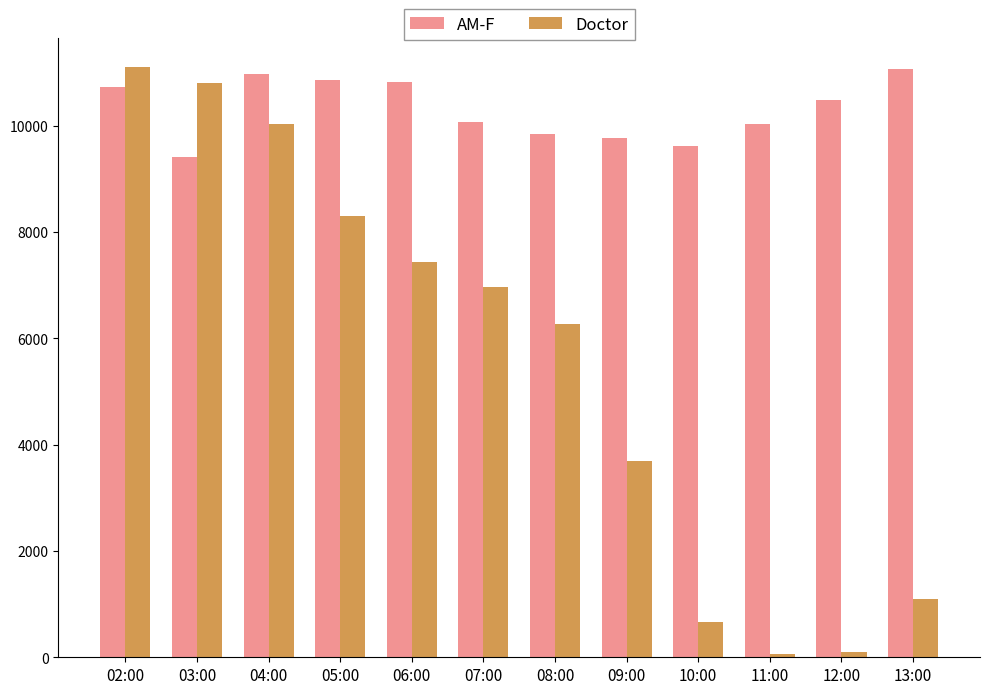

What is the minimum value shown in the chart?

54